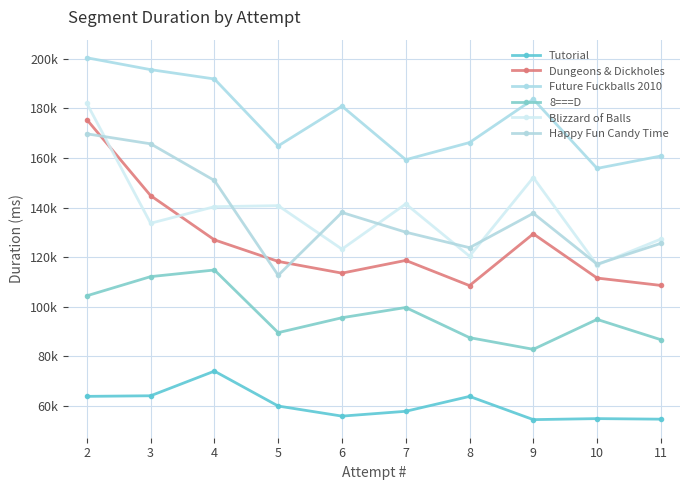

Between 5 and 6, which series saw the biggest shift?

Happy Fun Candy Time